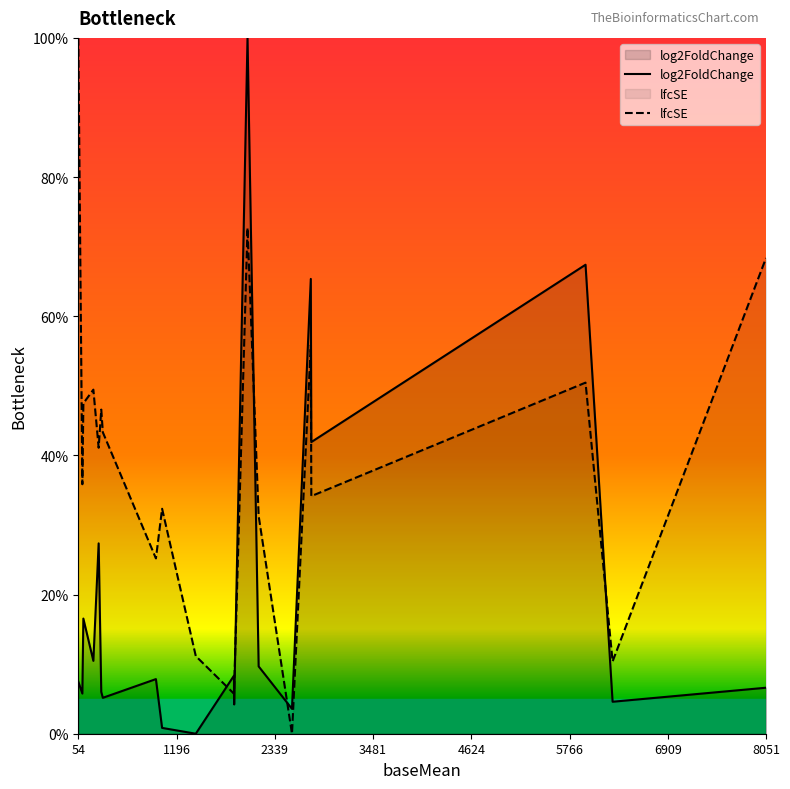

Does the chart display data point markers on the line(s)?

No